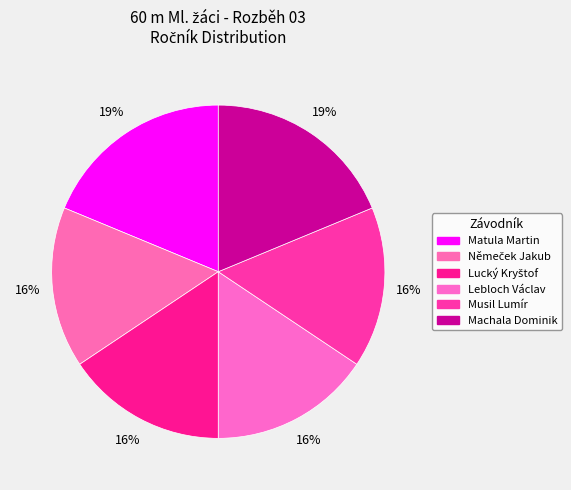

What percentage do Lebloch Václav and Matula Martin together represent?

34.4%